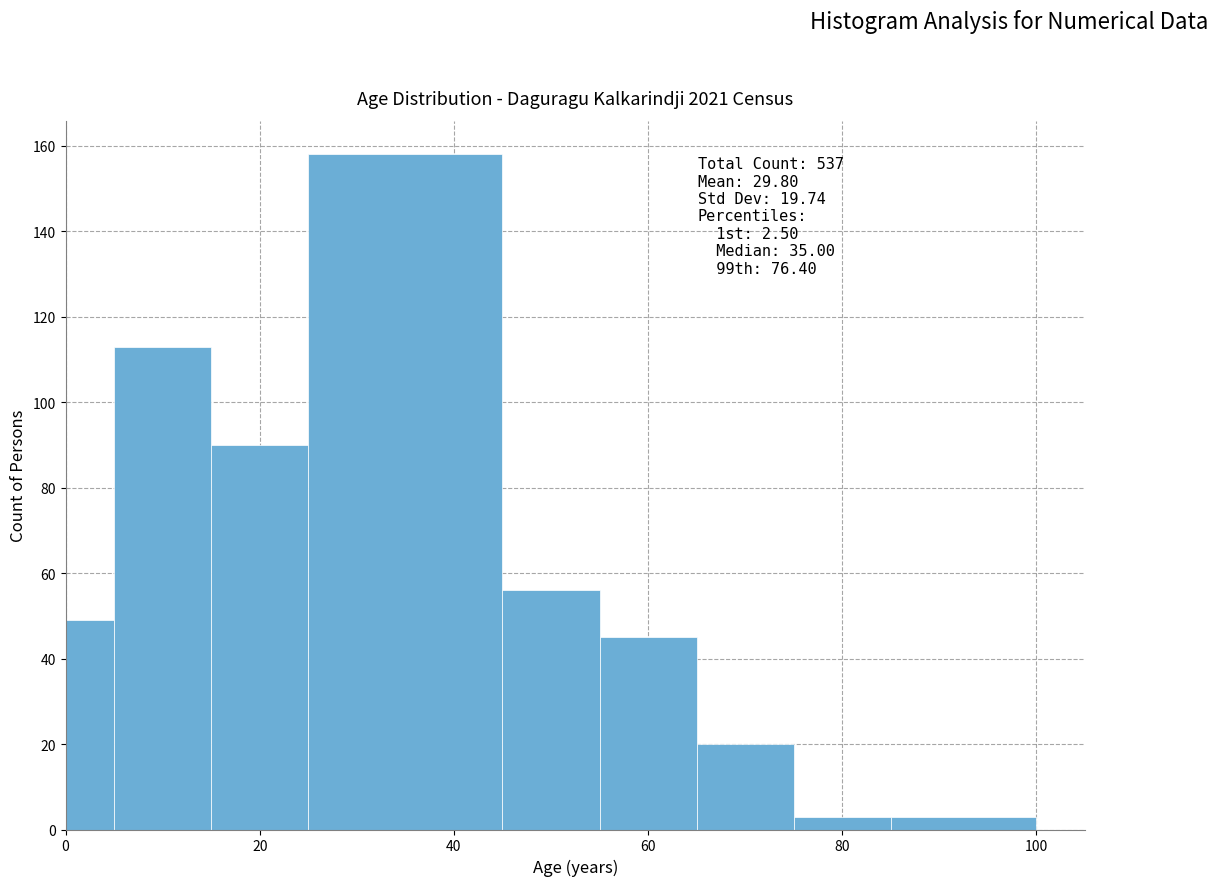

Read against the x-axis, roughly where is the centre of the tallest bar?

36